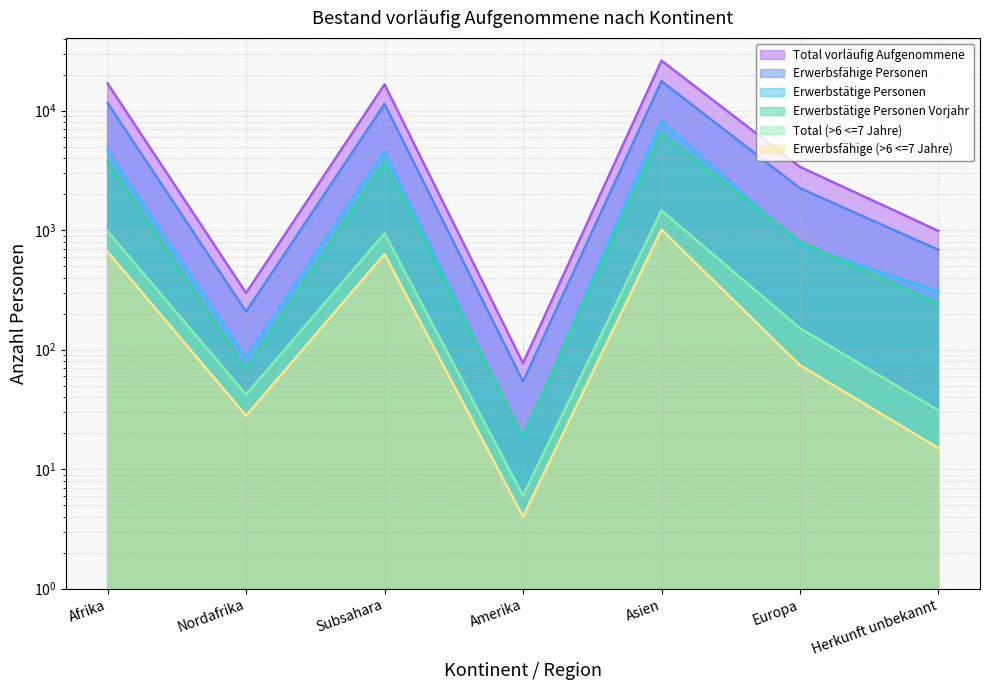

True or false: Total vorläufig Aufgenommene and Erwerbsfähige (>6 <=7 Jahre) intersect in this chart.

False